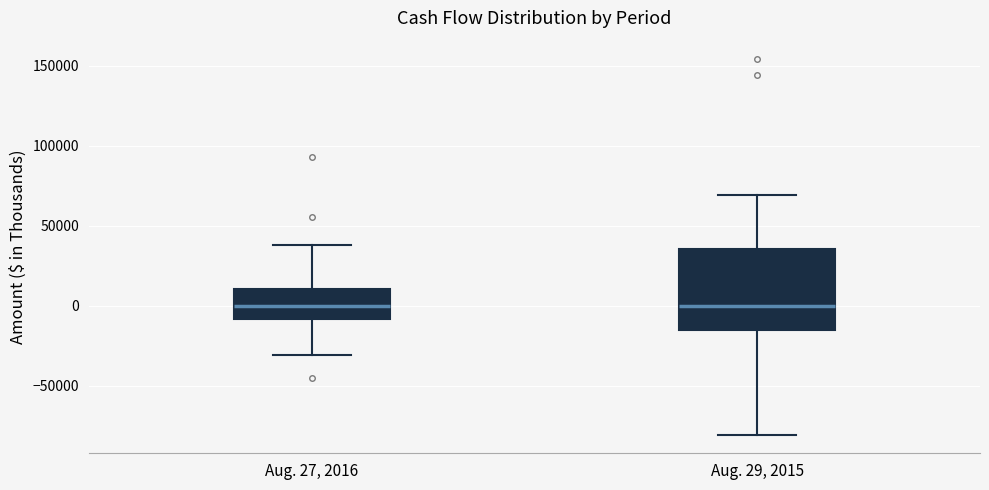

Where does the upper whisker of the box for Aug. 29, 2015 end on the y-axis? The values are not printed on the chart, so give them approximately, as read against the axis.

70000